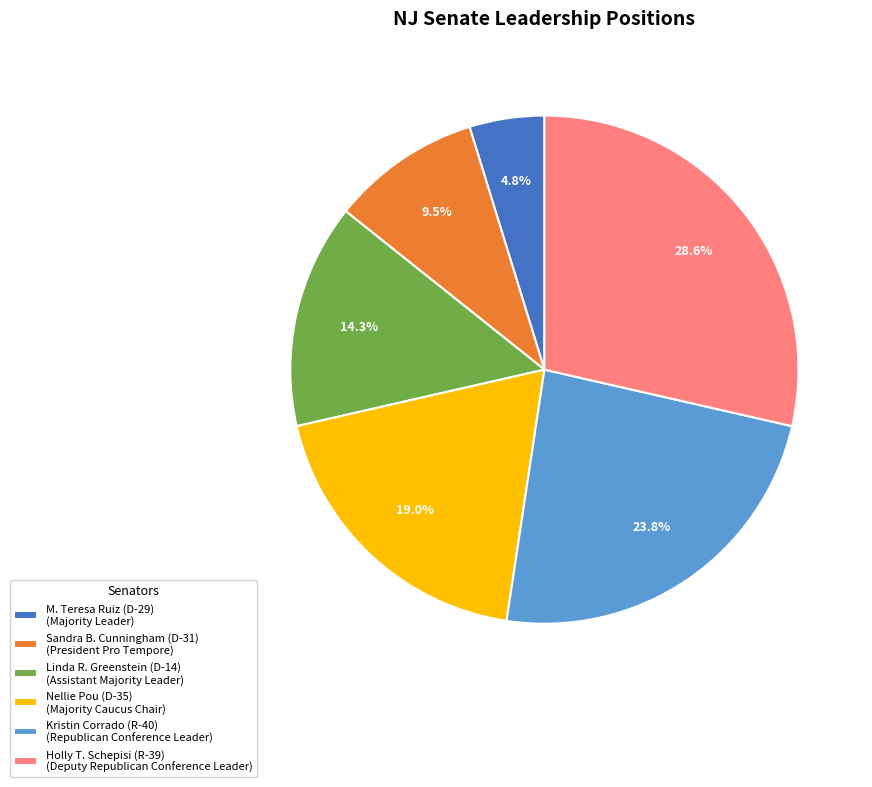

To the nearest percent, what percentage of the pie is Linda R. Greenstein (D-14)?

14%